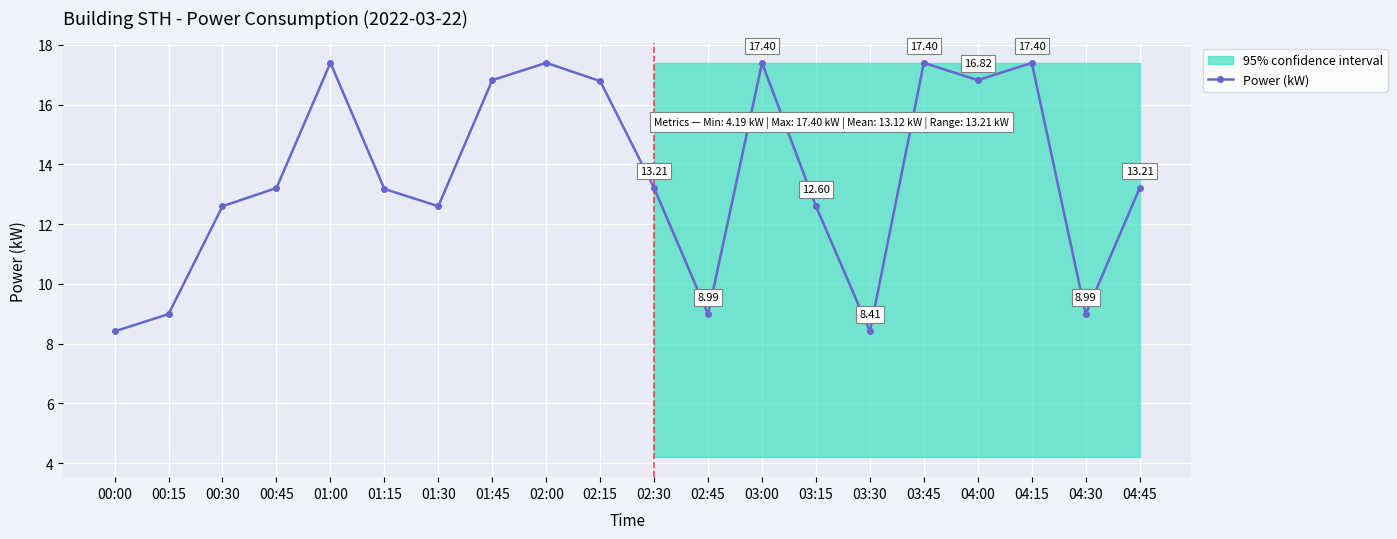

Reading right to left, extract all data points from this chart.

13.2	9.0	17.4	16.8	17.4	8.4	12.6	17.4	9.0	13.2	16.8	17.4	16.8	12.6	13.2	17.4	13.2	12.6	9.0	8.4